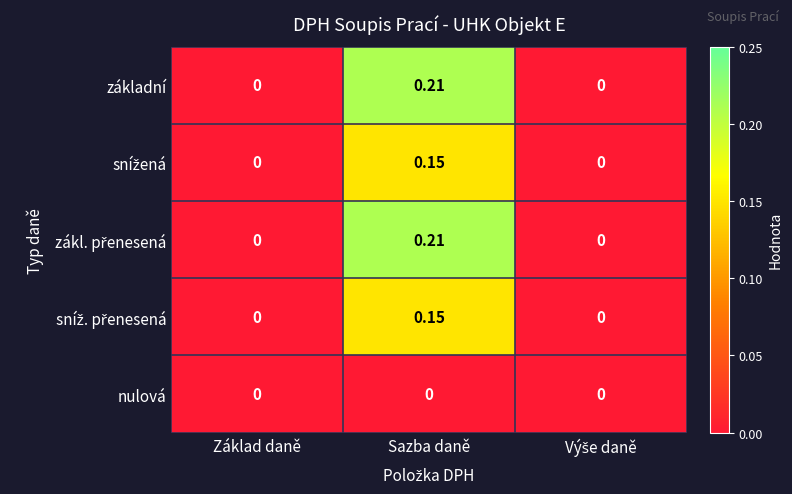

At which category is the sum across all series the highest?

Sazba daně